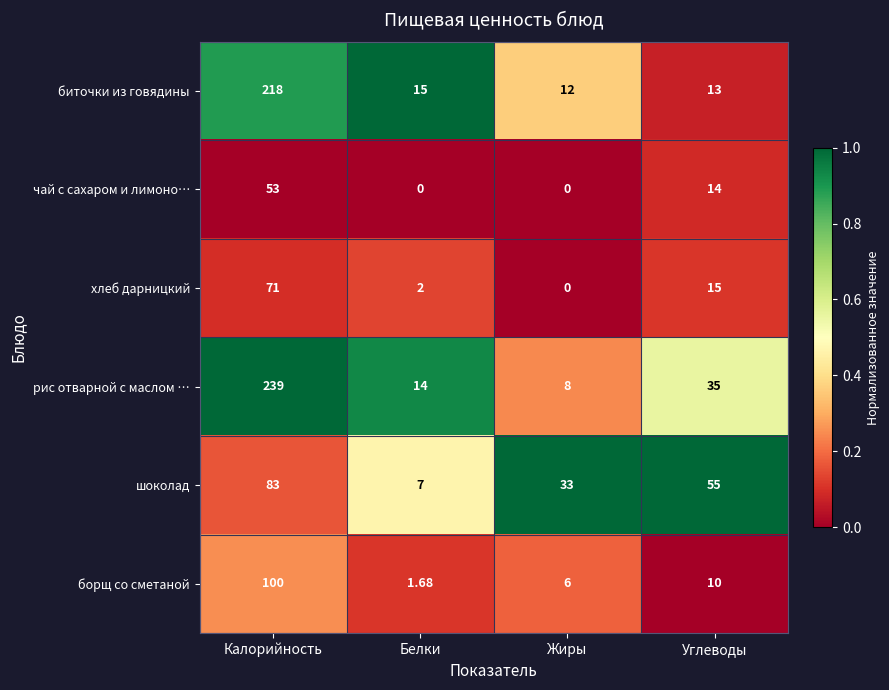

Which series has the largest total across all categories?

рис отварной с маслом …